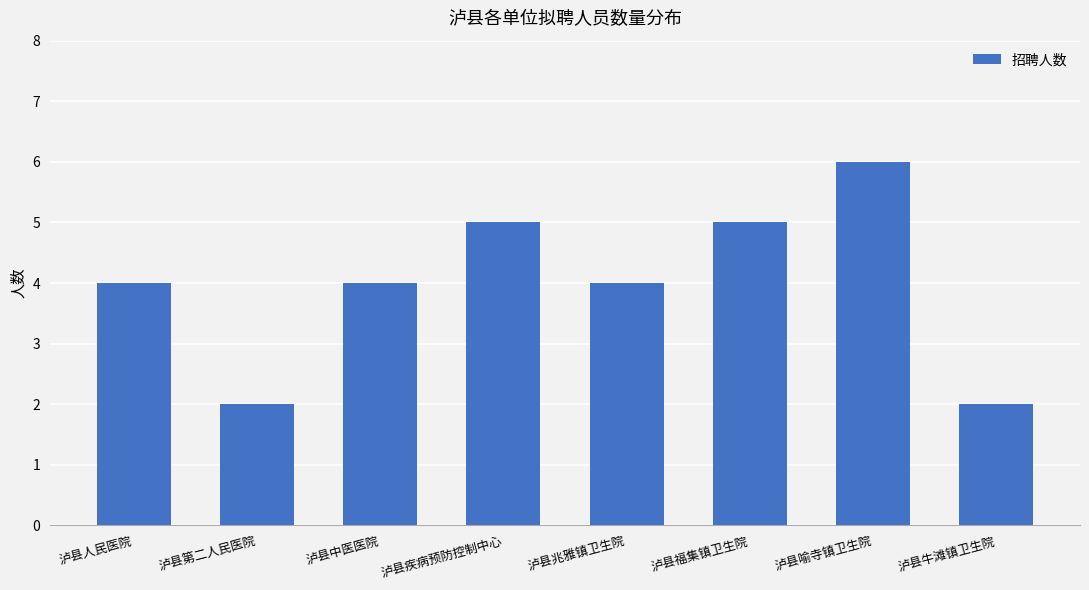

Approximately how many times larger is the value at 泸县兆雅镇卫生院 compared to 泸县牛滩镇卫生院?

2.0